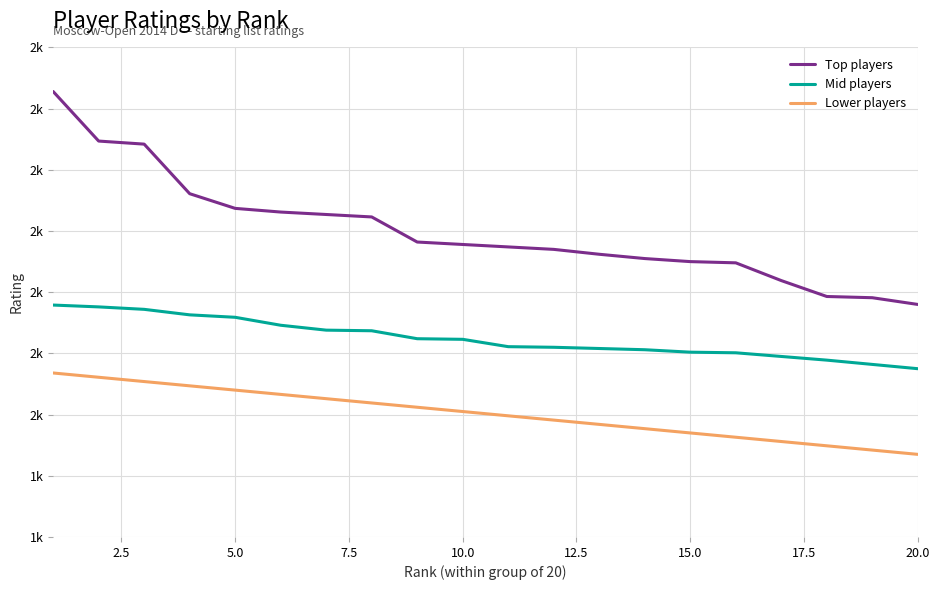

Does the chart display data point markers on the line(s)?

No